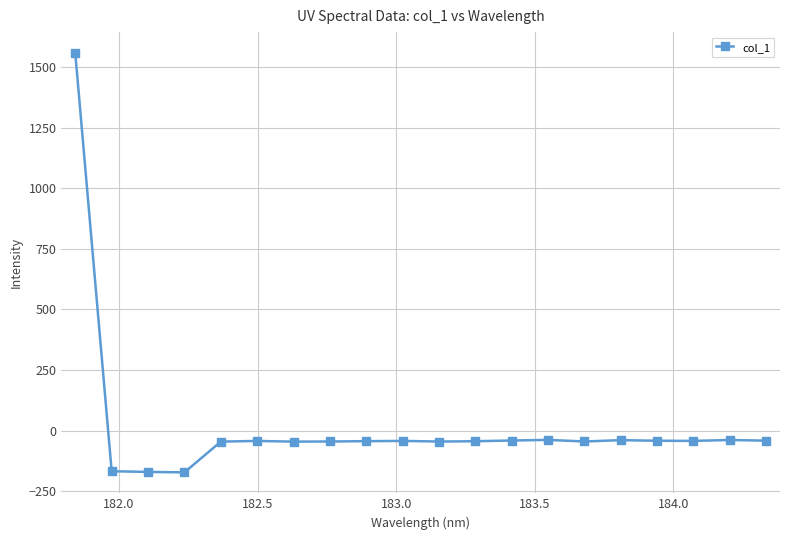

What is the difference between the maximum and second lowest values?

1727.1